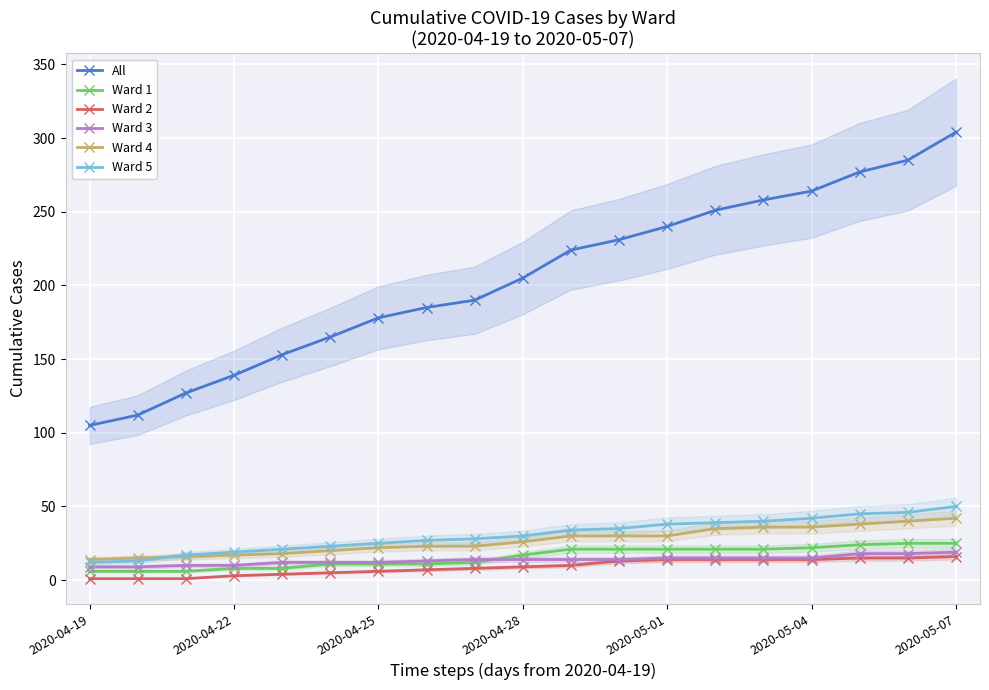

Is this an area chart (filled region under the line)?

No